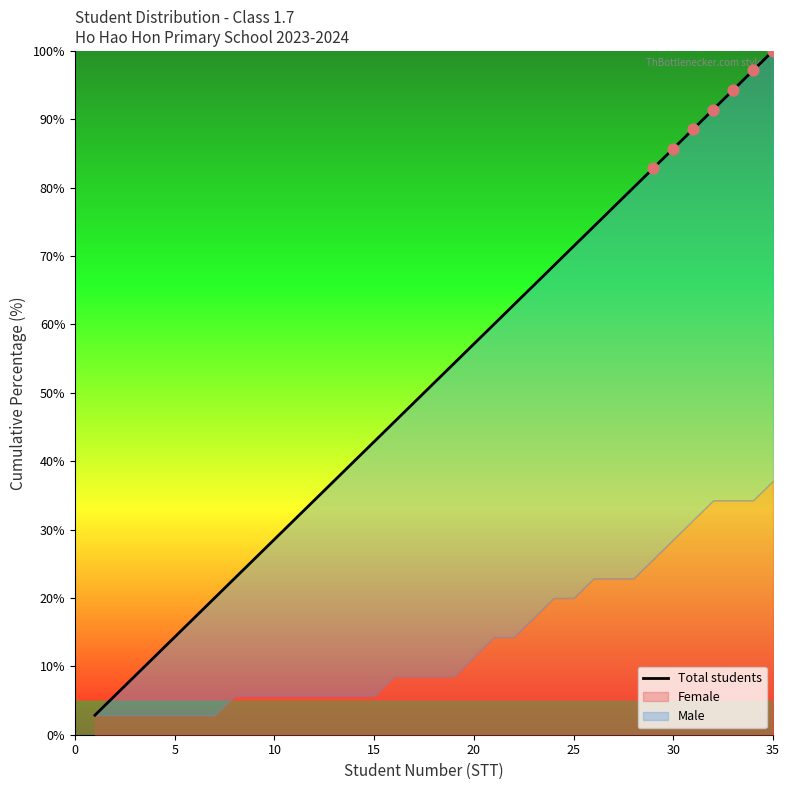

Which has a higher value, 32 or 13?

32